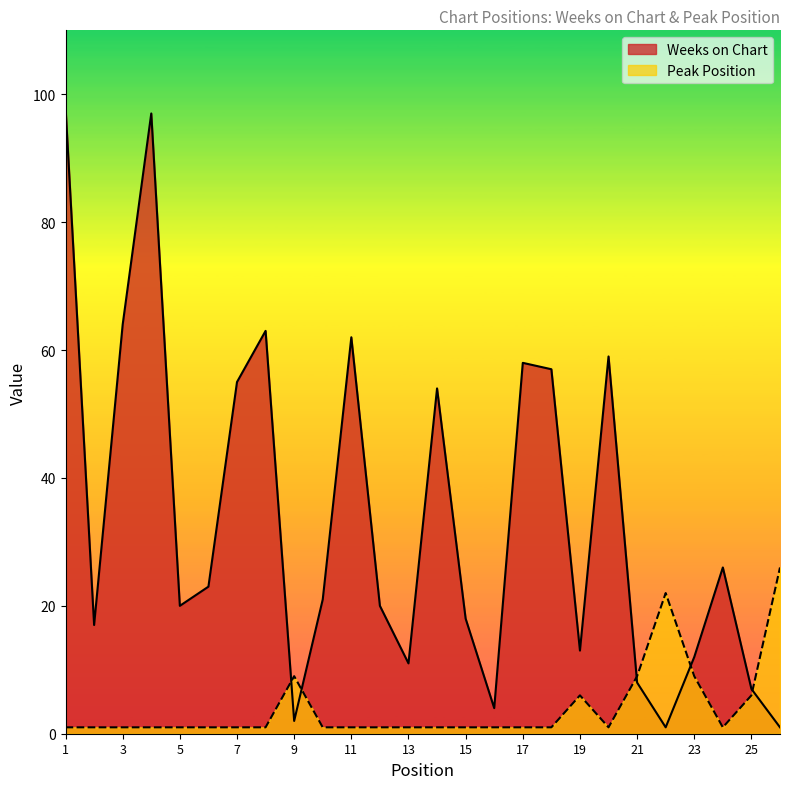

True or false: Weeks on Chart and Peak Position cross at least once.

True